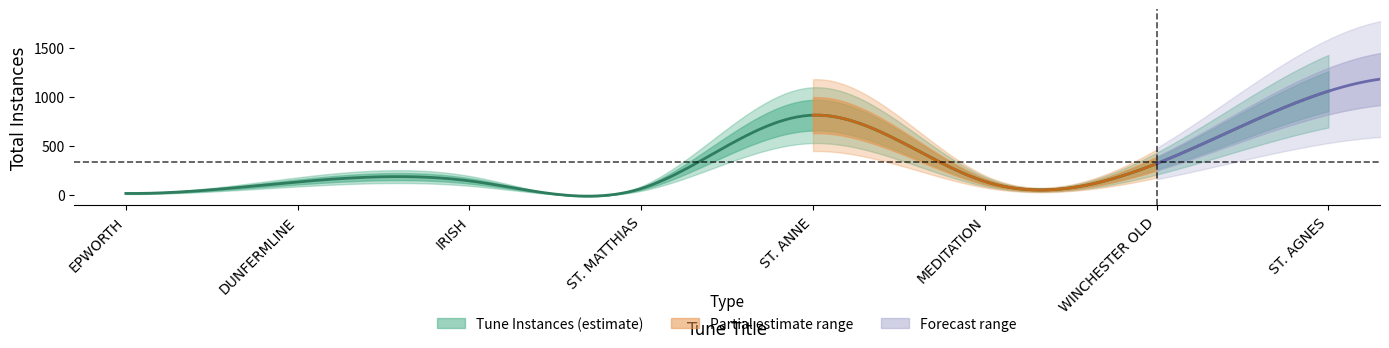

At which category does the chart reach its minimum across all series?

EPWORTH